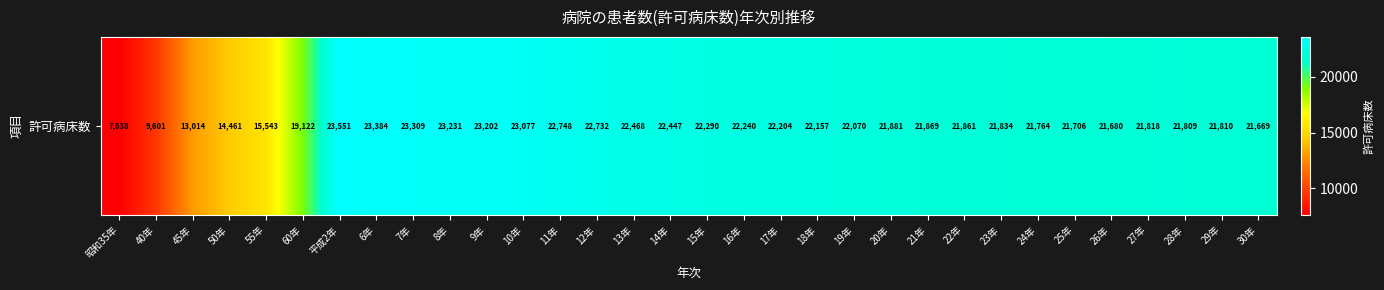

What is the approximate value at 60年?

19122